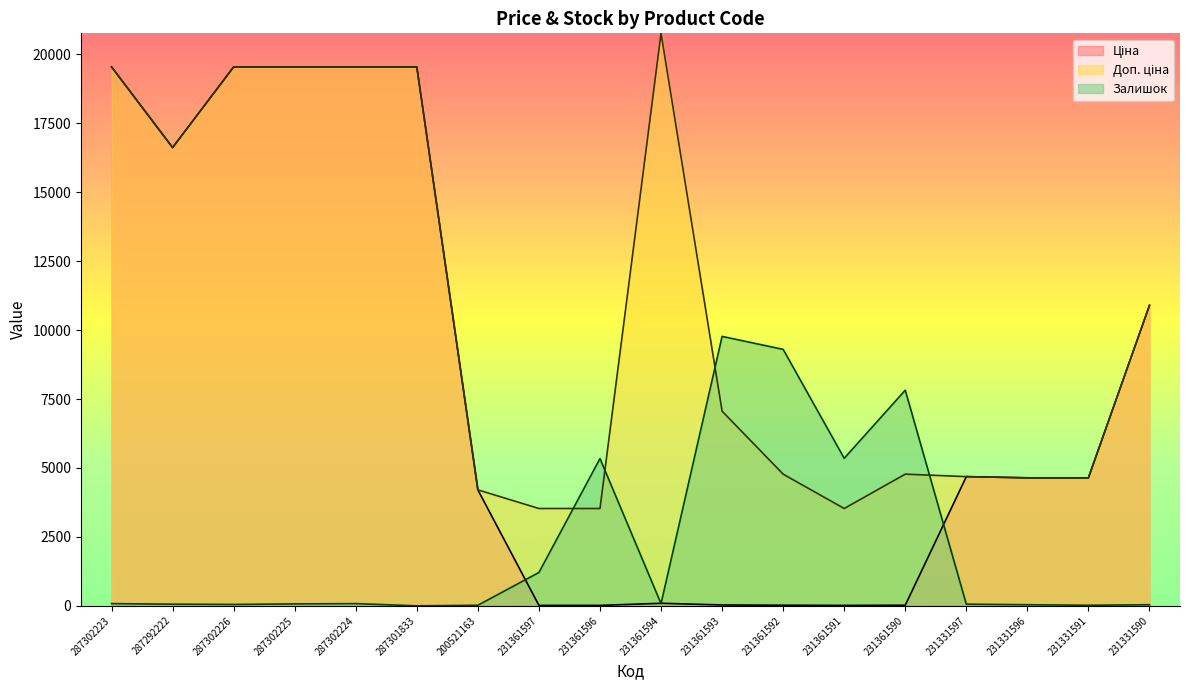

Reading right to left, what are all the values shown in this chart?

Ціна: 10896.3	4641.8	4641.8	4685.4	21.2	15.7	21.2	31.4	92.3	15.7	15.7	4204.8	19542.7	19542.7	19542.7	19542.7	16618.0	19542.7
Доп. ціна: 10896.3	4642.0	4642.0	4685.0	4775.0	3529.0	4775.0	7059.0	20760.8	3529.0	3529.0	4205.0	19542.7	19542.7	19542.7	19542.7	16618.0	19542.7
Залишок: 40.0	20.0	40.0	60.0	7820.0	5350.0	9300.0	9770.0	80.0	5340.0	1210.0	20.0	0.0	80.0	70.0	50.0	60.0	80.0